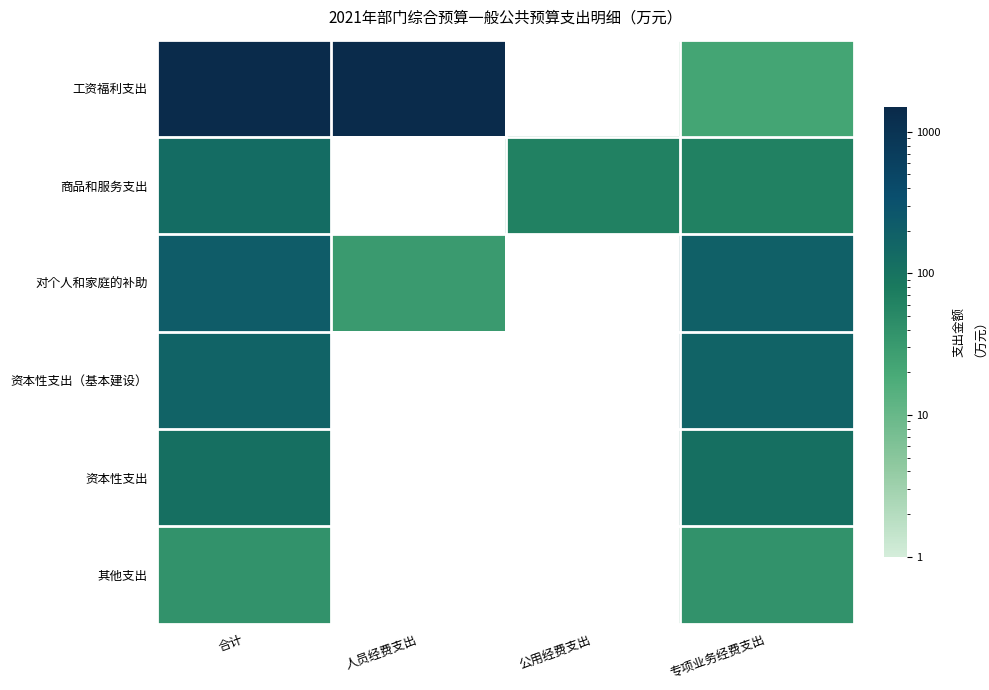

Is it true that 对个人和家庭的补助 equals 30.7 at 人员经费支出?

True